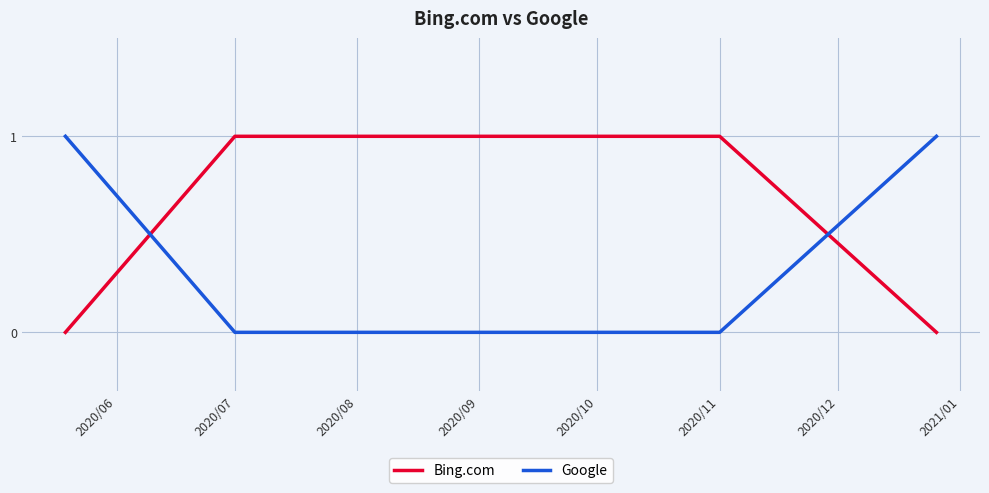

Rank the series by their average value, from lowest to highest.

Google, Bing.com